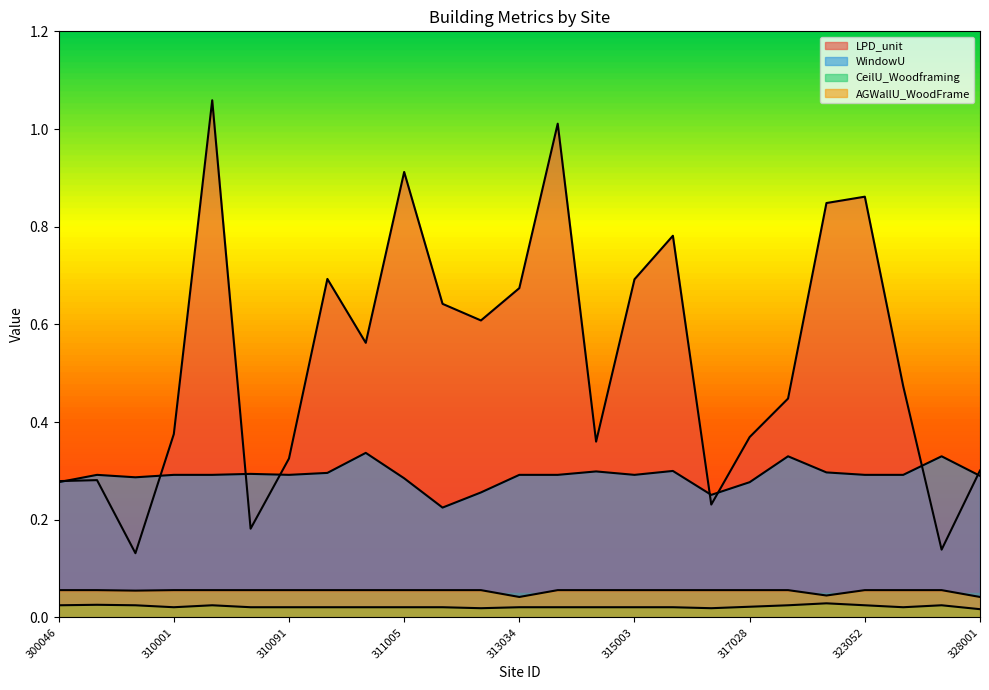

True or false: WindowU and AGWallU_WoodFrame intersect in this chart.

False